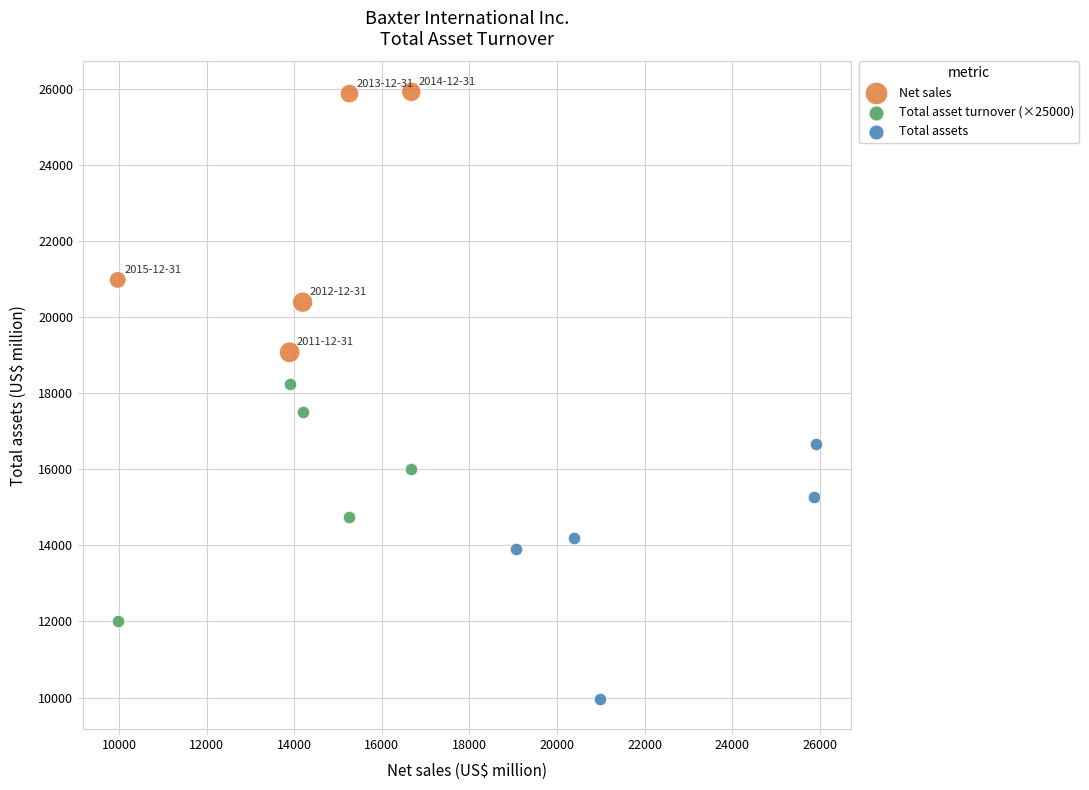

Which series reaches the maximum Y coordinate?

Net sales